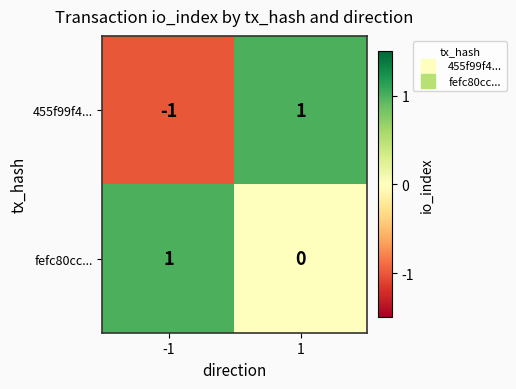

At how many categories does at least one series exceed 0?

2